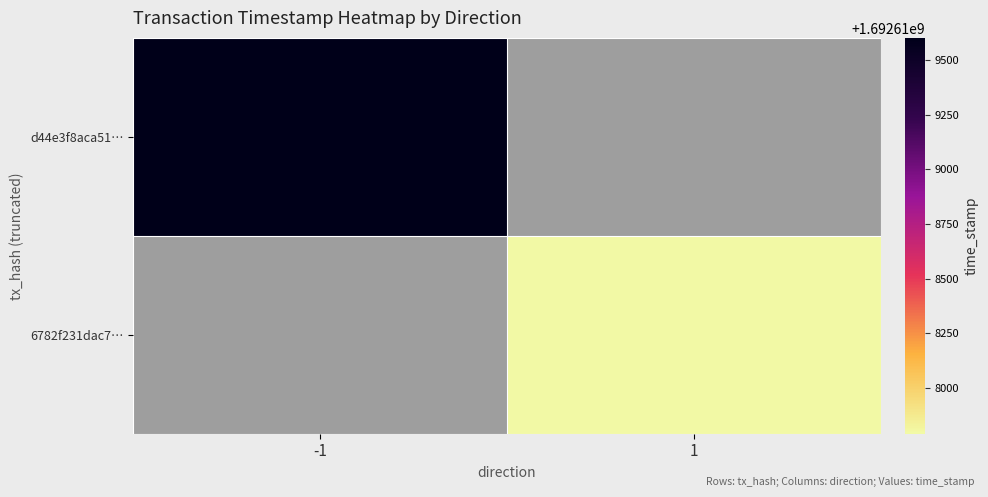

Which category has the lowest value in the d44e3f8aca51… series?

-1